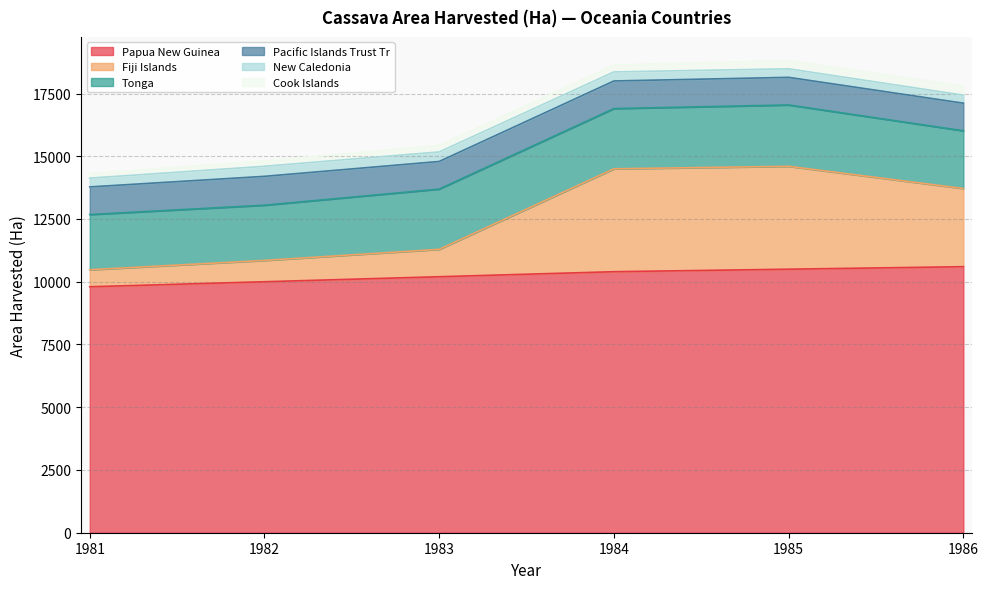

What are all the series names shown in the legend?

Papua New Guinea, Fiji Islands, Tonga, Pacific Islands Trust Tr, New Caledonia, Cook Islands